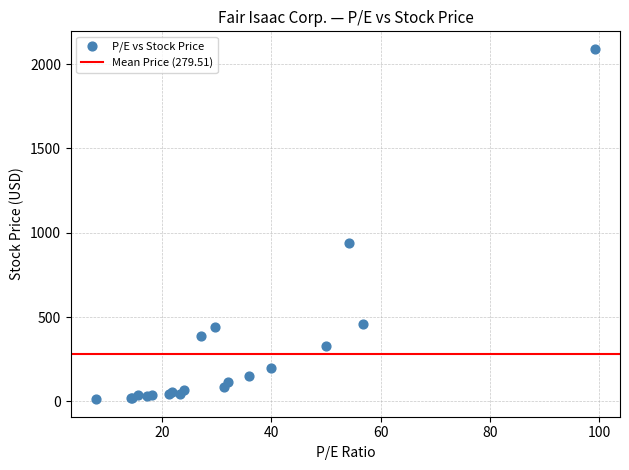

What Y value in the scatter plot is closest to 1052?

940.4